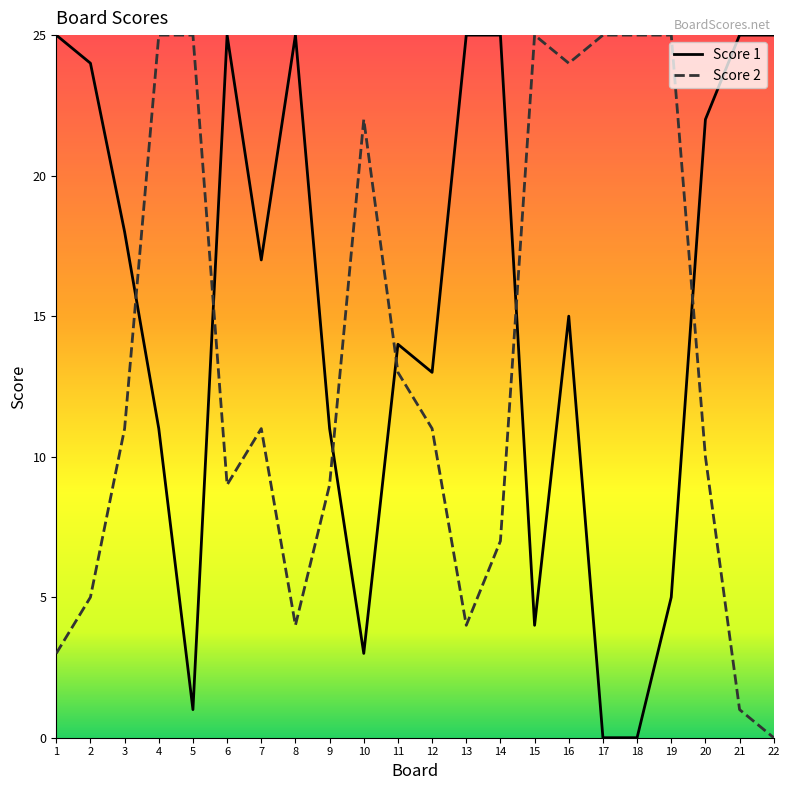

Is the value of Score 1 at 6 greater than the value of Score 2 at 17?

No